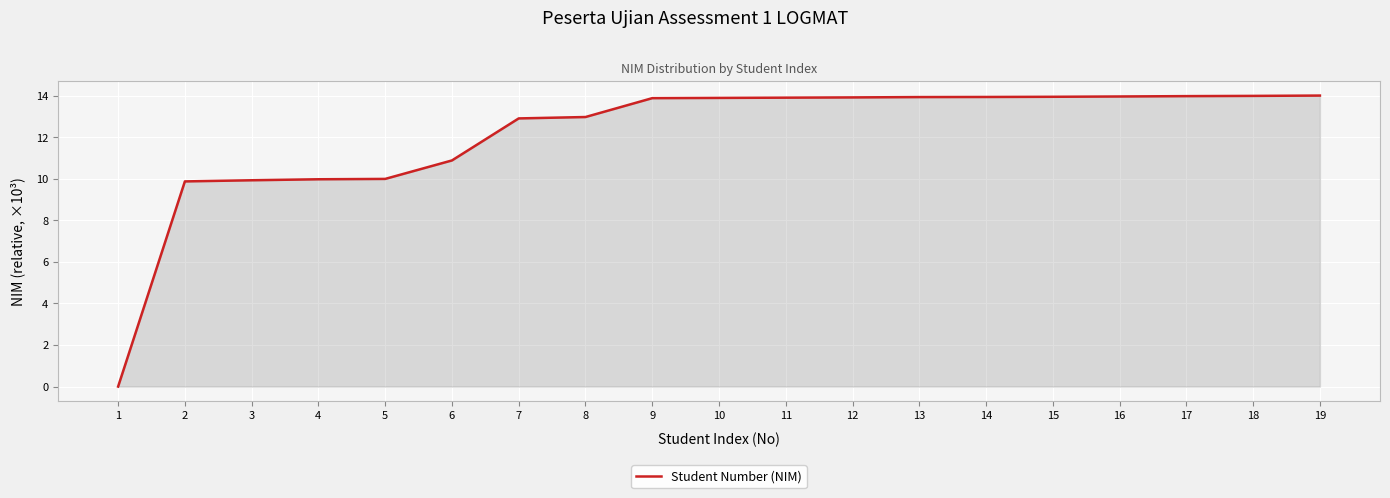

What value does the data have at 3?

9.9